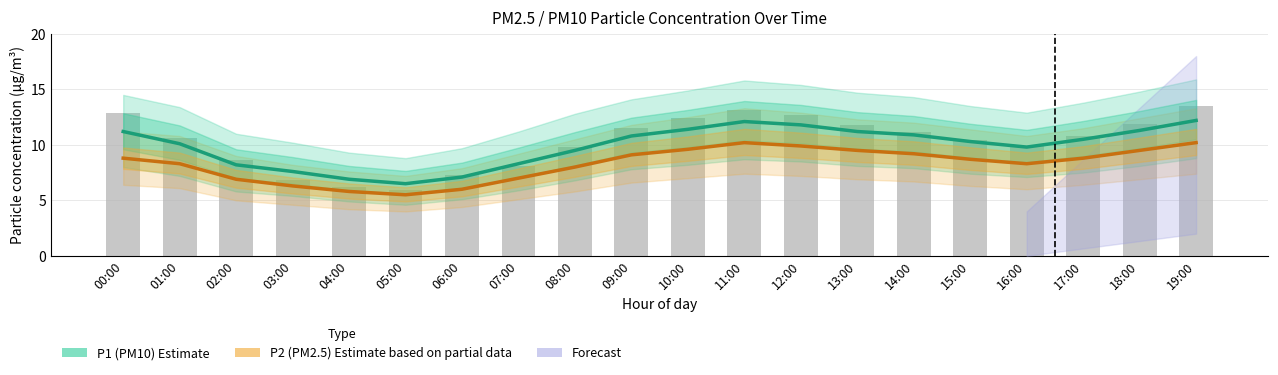

How many values in the P1 (PM10) Estimate series are below 10?

8